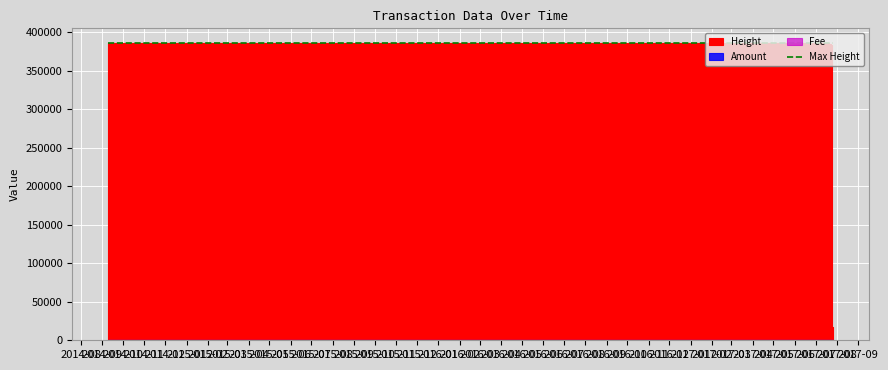

Which series has the largest total across all categories?

Height